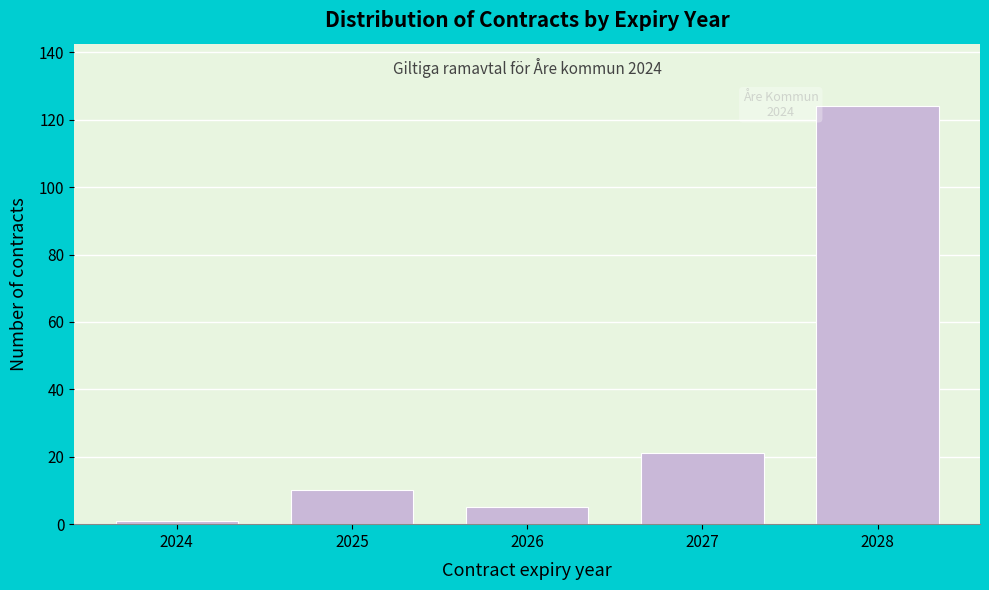

Reading left to right, transcribe all the data shown in this chart.

2024=1	2025=10	2026=5	2027=21	2028=124